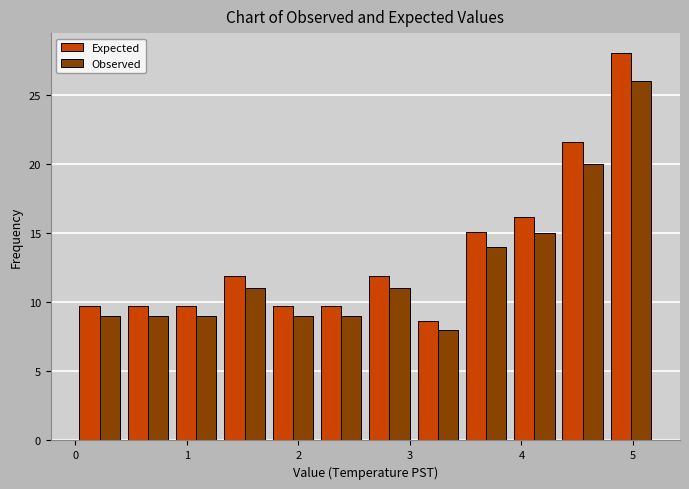

Reading left to right, list every range on the x-axis with the height of the bar of each series over it. Neither the bar edges nor the heights are printed on the chart, so give them approximately, as read against the axes.

0.0 to 0.4: Expected=9.5	Observed=9.0
0.4 to 0.9: Expected=9.5	Observed=9.0
0.9 to 1.3: Expected=9.5	Observed=9.0
1.3 to 1.7: Expected=12.0	Observed=11.0
1.7 to 2.2: Expected=9.5	Observed=9.0
2.2 to 2.6: Expected=9.5	Observed=9.0
2.6 to 3.0: Expected=12.0	Observed=11.0
3.0 to 3.5: Expected=8.5	Observed=8.0
3.5 to 3.9: Expected=15.0	Observed=14.0
3.9 to 4.3: Expected=16.0	Observed=15.0
4.3 to 4.8: Expected=21.5	Observed=20.0
4.8 to 5.2: Expected=28.0	Observed=26.0